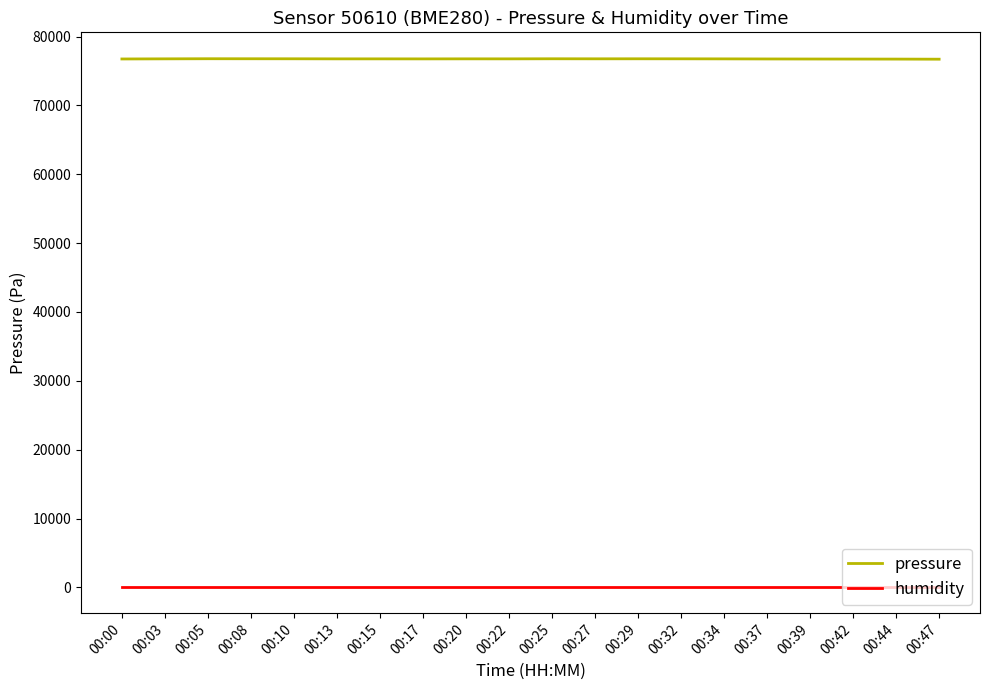

What is the smallest value displayed?

100.0